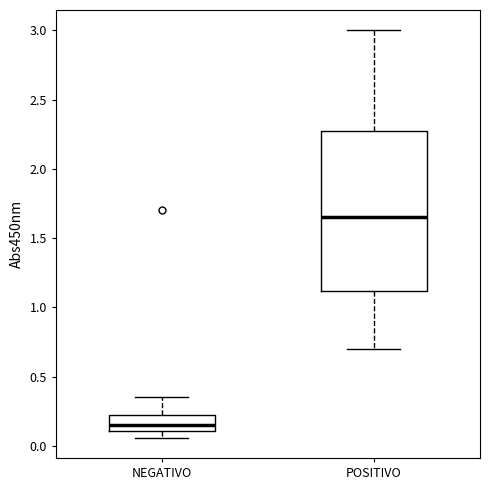

Reading left to right, transcribe this box plot: for each box, give where its median line is, the range the box spans, and where its two whiskers end, as read against the y-axis. The values are not printed on the chart, so give them approximately, as read against the axis.

NEGATIVO: median 0.15, box 0.10 to 0.20, whiskers 0.05 to 0.35
POSITIVO: median 1.65, box 1.10 to 2.30, whiskers 0.70 to 3.00